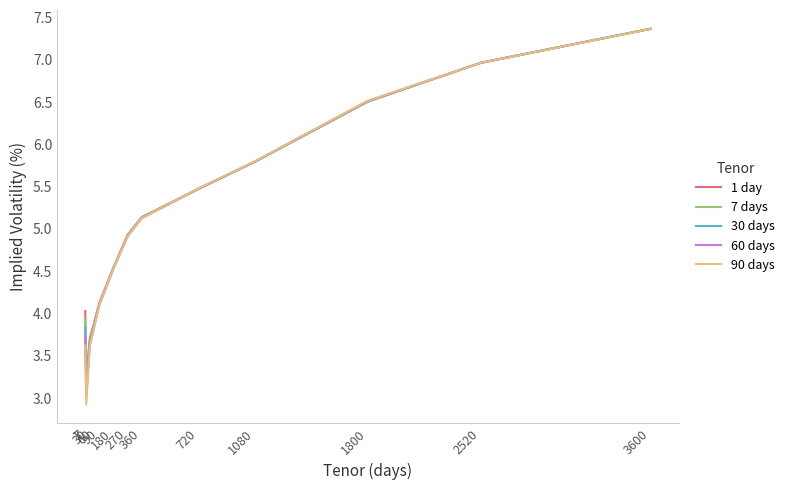

Which series has the widest spread of values?

90 days